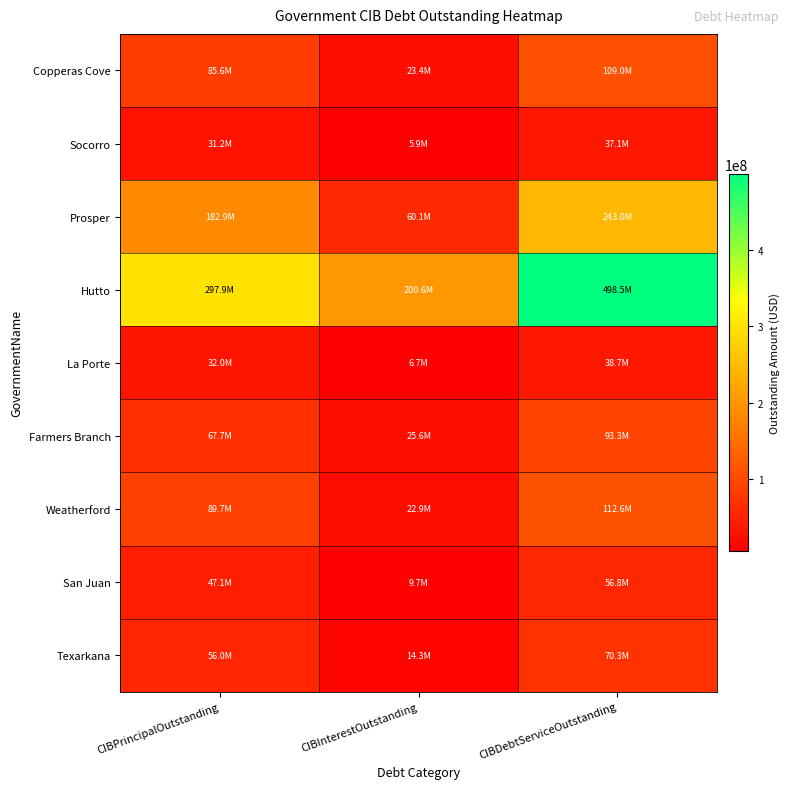

At how many categories does at least one series exceed 50001250?

3